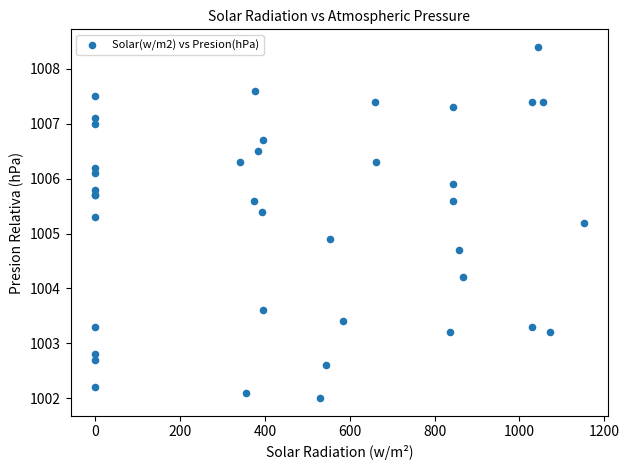

What Y value in the scatter plot is closest to 1005?

1004.9